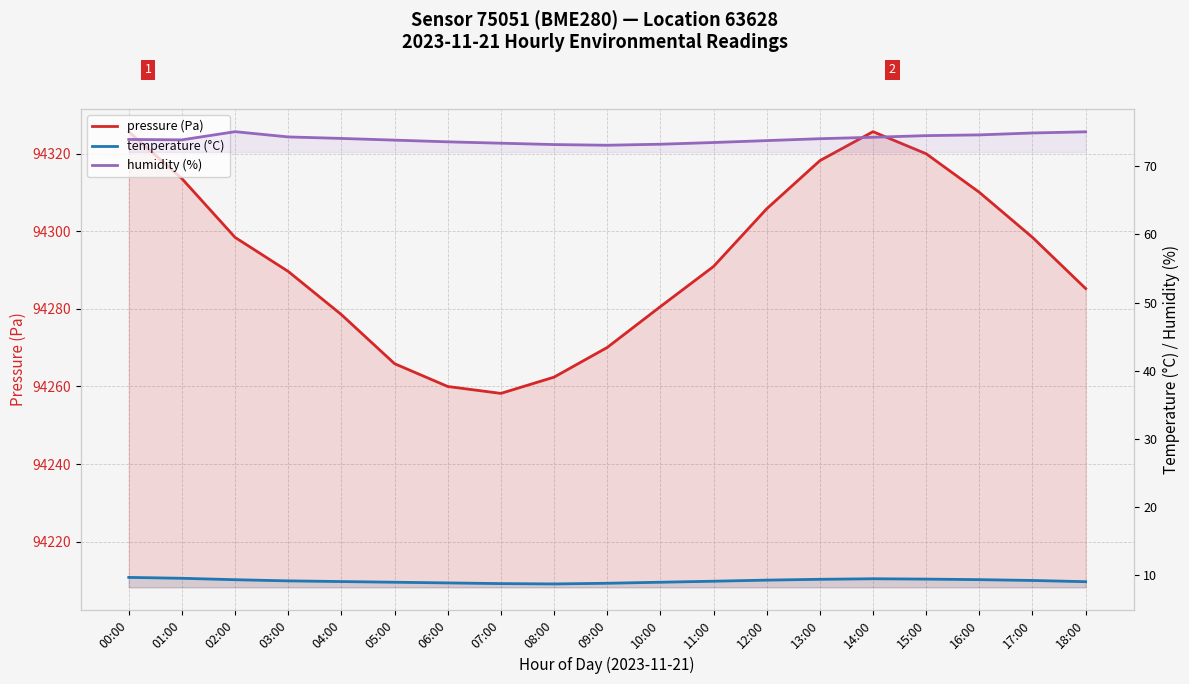

What is the value of the temperature (°C) point at the 16th from the left?

9.4